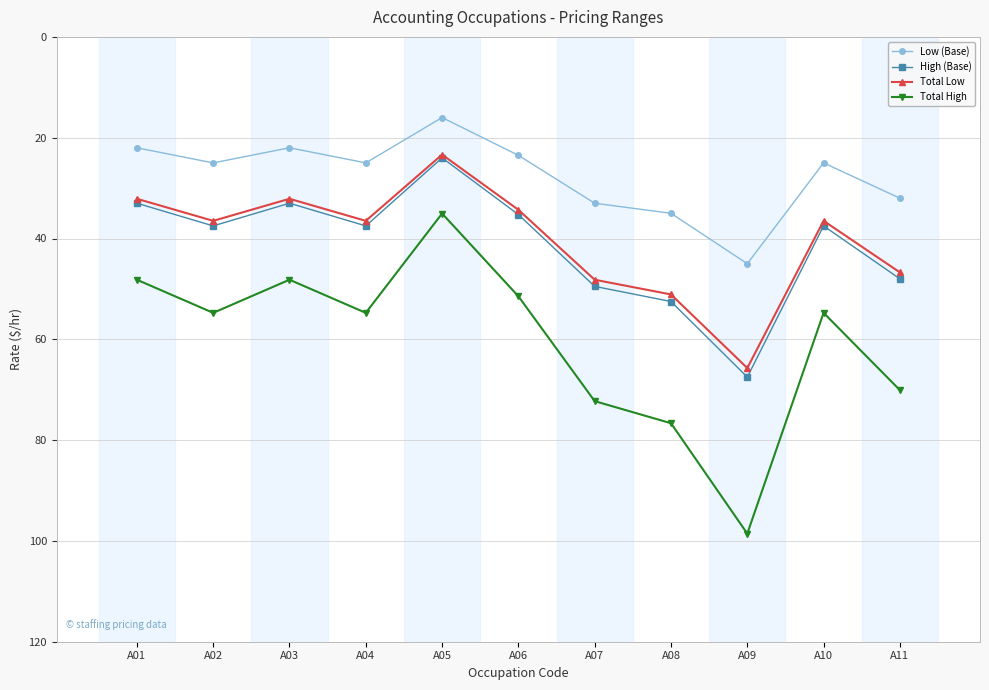

At which label does Total Low first exceed 36?

A02